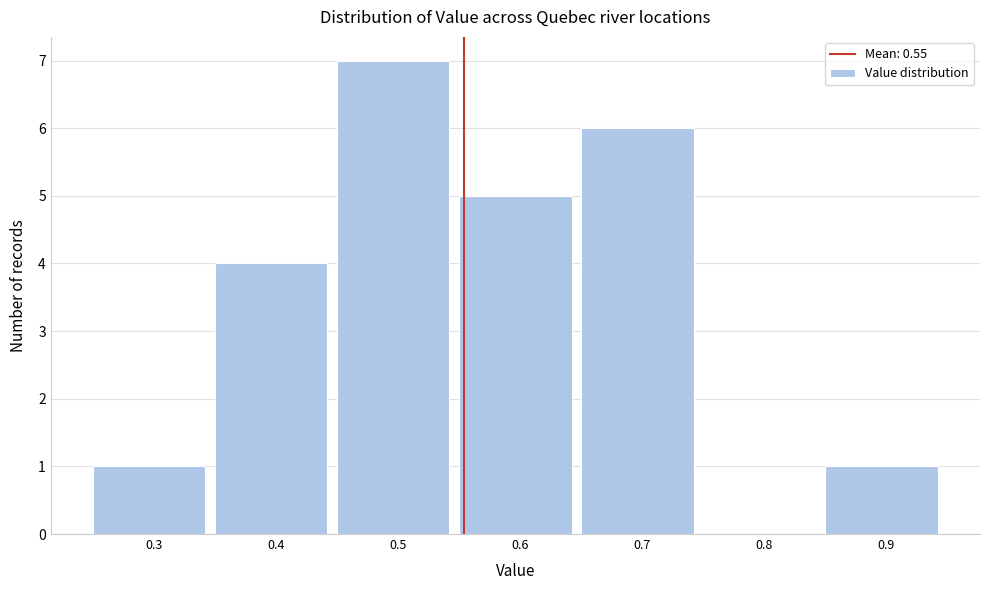

What is the height of the bar covering 0.85 to 0.95 on the x-axis? The values are not printed on the chart, so give them approximately, as read against the axis.

1